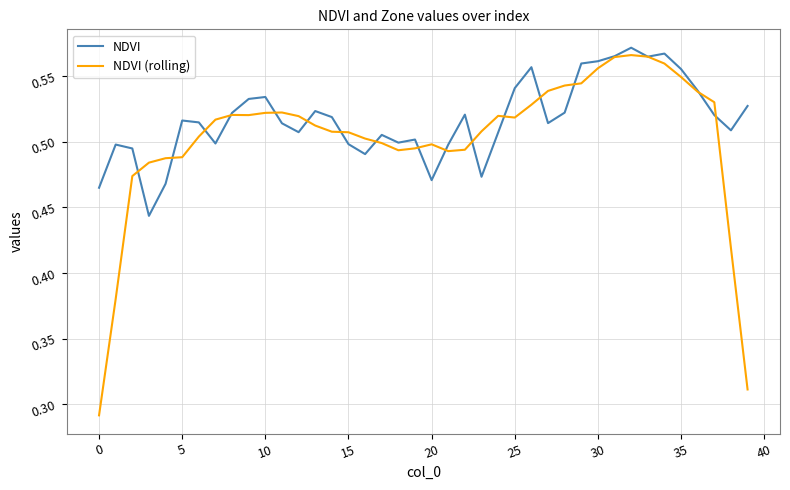

Which series has the largest range (max minus min)?

NDVI (rolling)